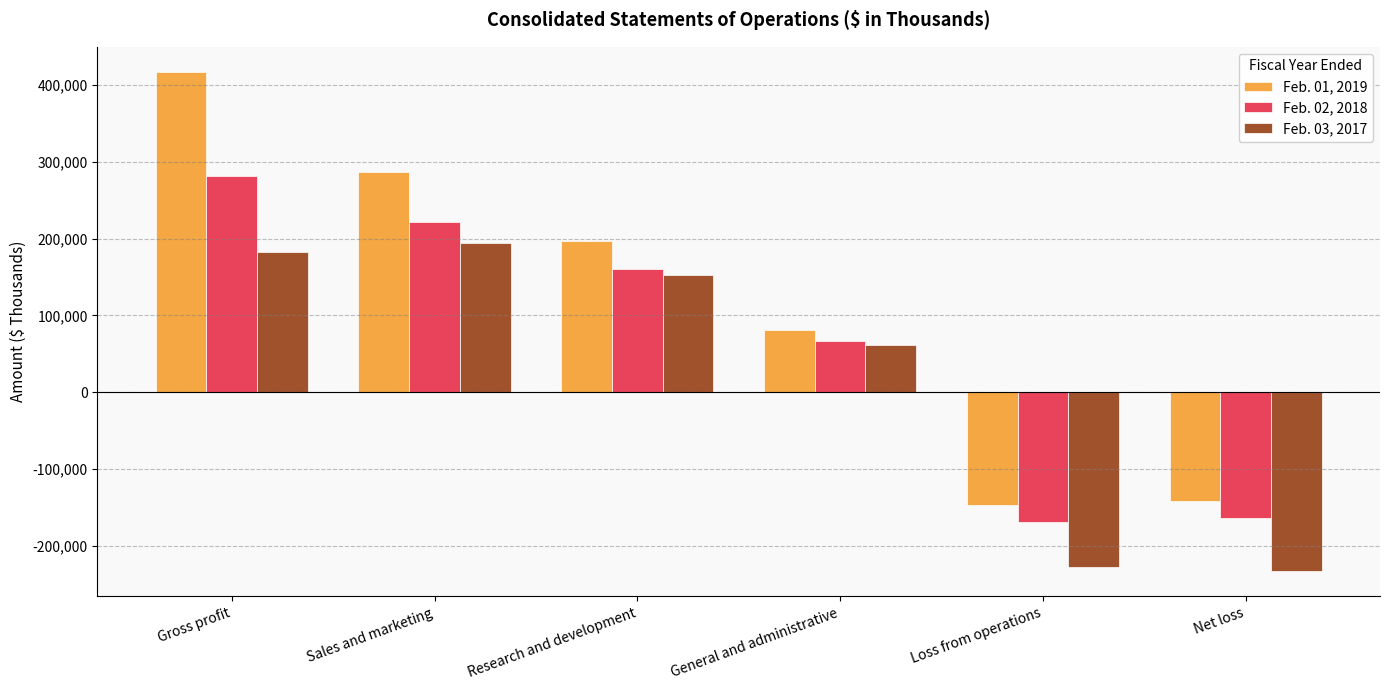

Count the number of categories in the chart.

6